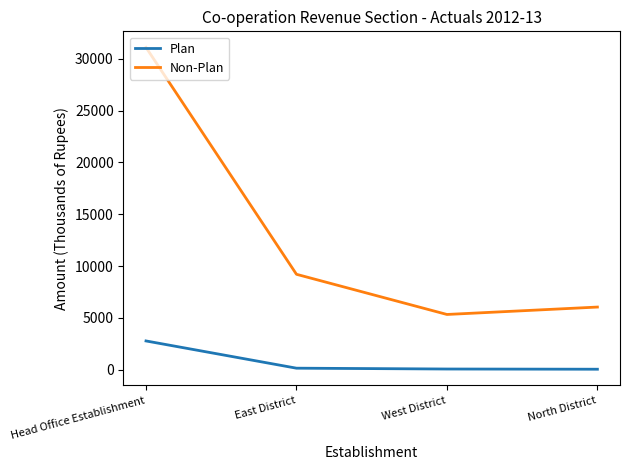

Is it true that Non-Plan equals 31097 at Head Office Establishment?

True